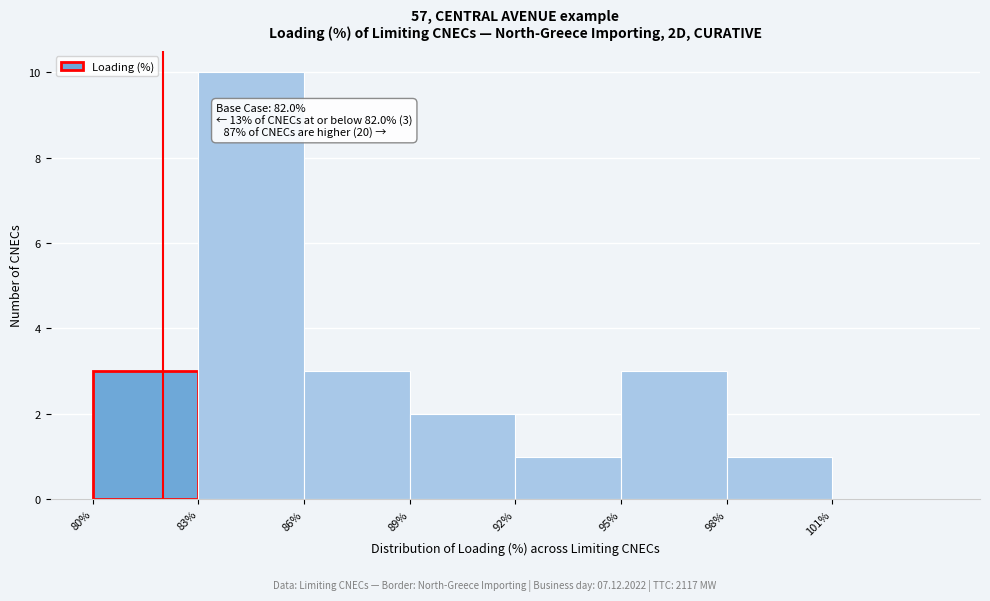

Which range on the x-axis has the tallest bar?

83 to 86